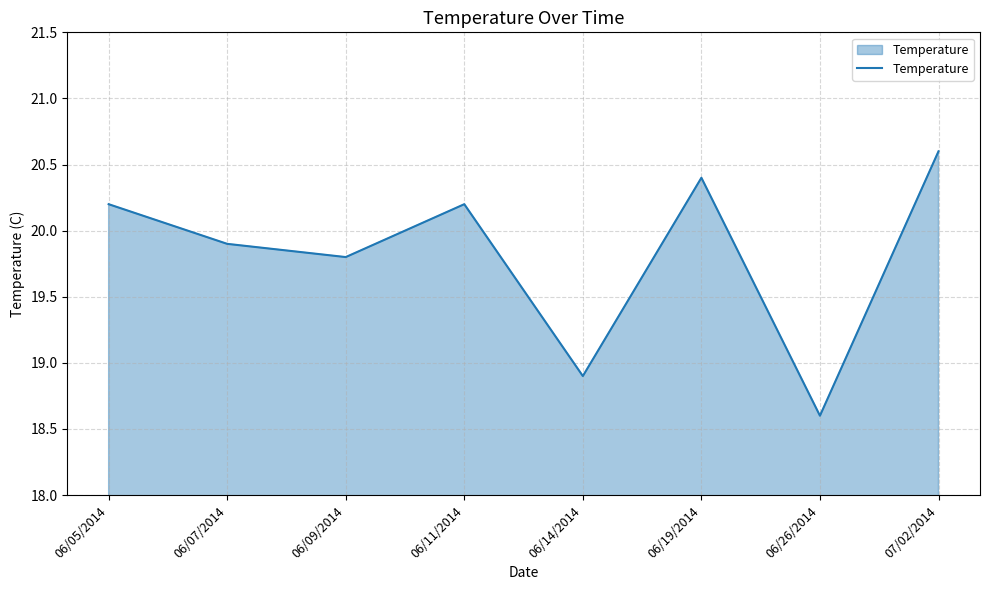

The value at 06/14/2014 is 18.9. True or false?

True